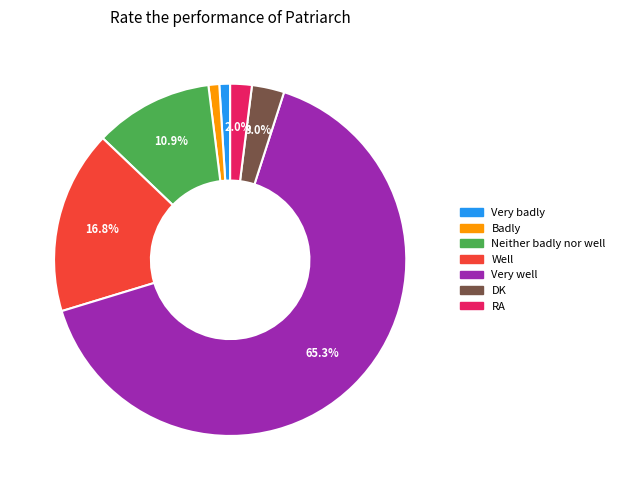

What is the largest slice in the pie chart?

Very well